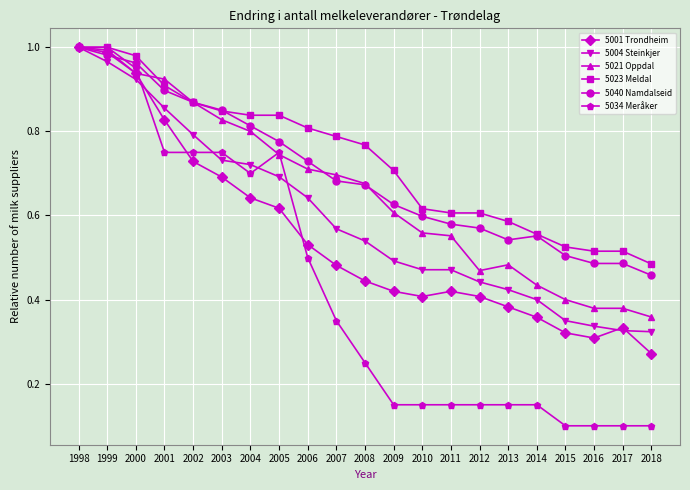

Between 2008 and 2009, which series saw the biggest shift?

5034 Meråker